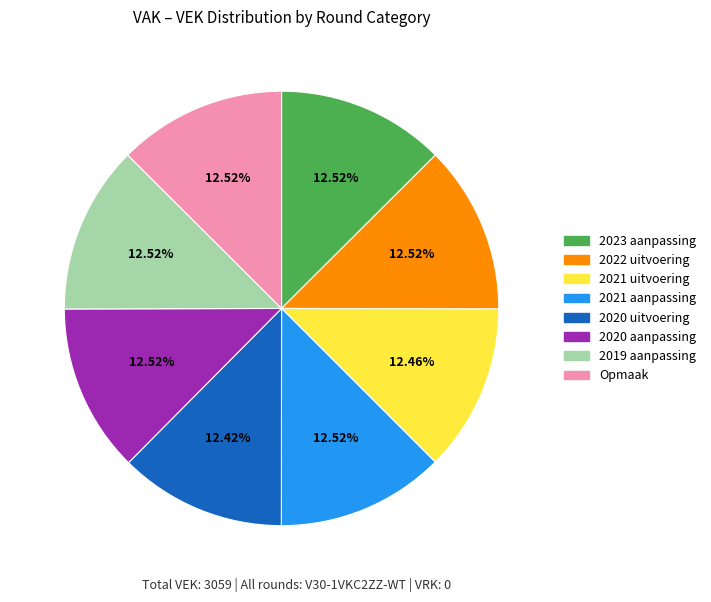

Approximately how many times larger is the value at 2023 aanpassing compared to 2020 aanpassing?

1.0